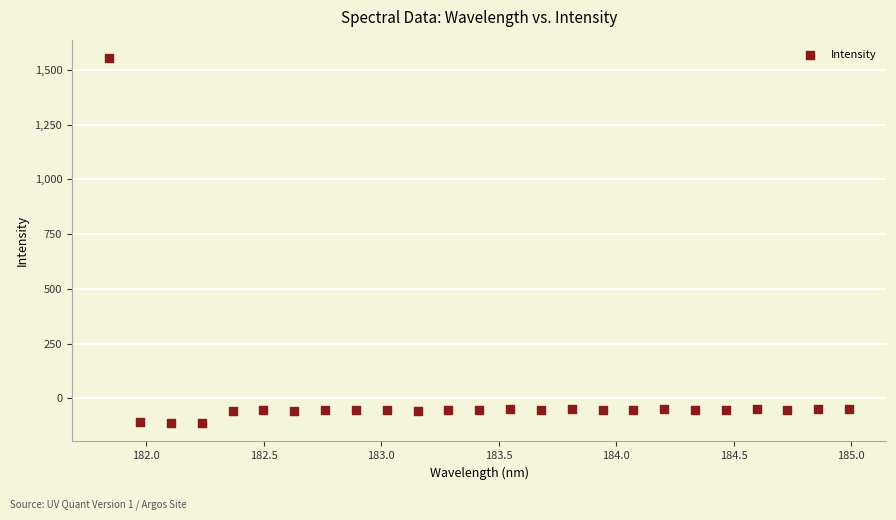

What is the range of X values (max minus min)?

3.1